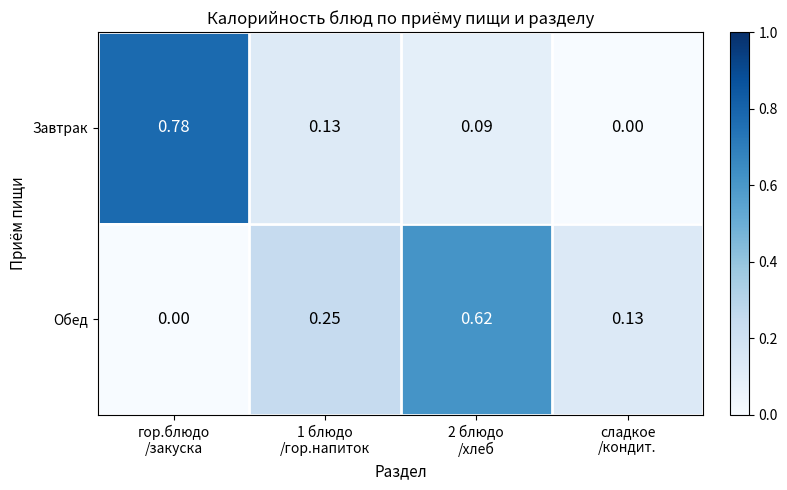

List the series in order of their peak value, highest first.

Завтрак, Обед